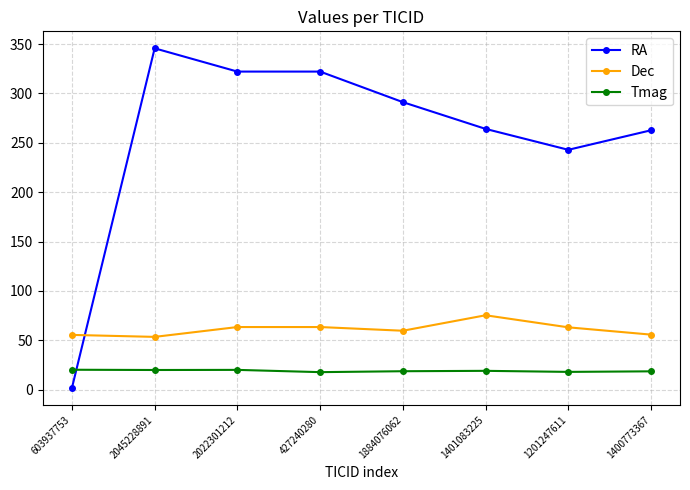

What is the average value of the Dec series?

61.2